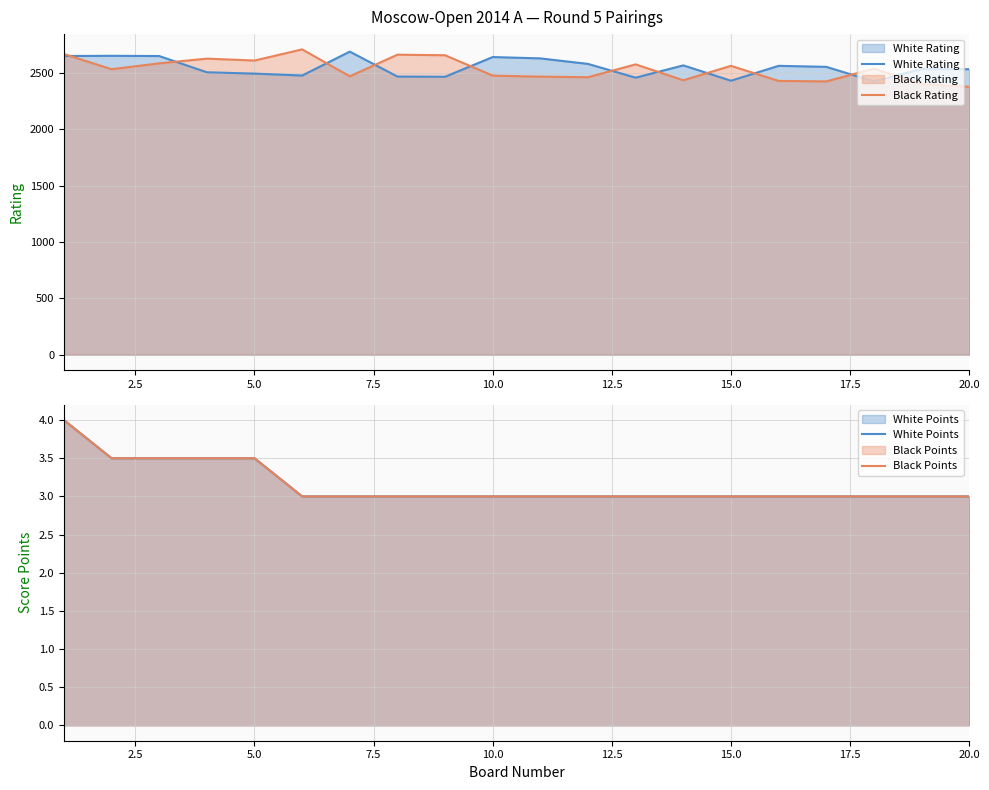

Which series has the widest spread of values?

Black Rating